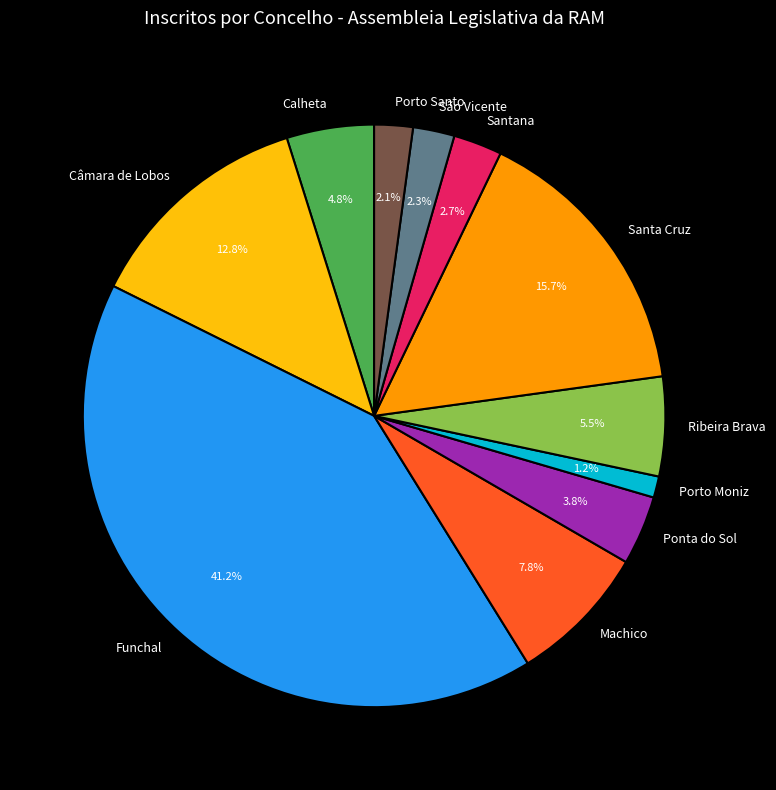

Is there a majority slice in this chart?

No